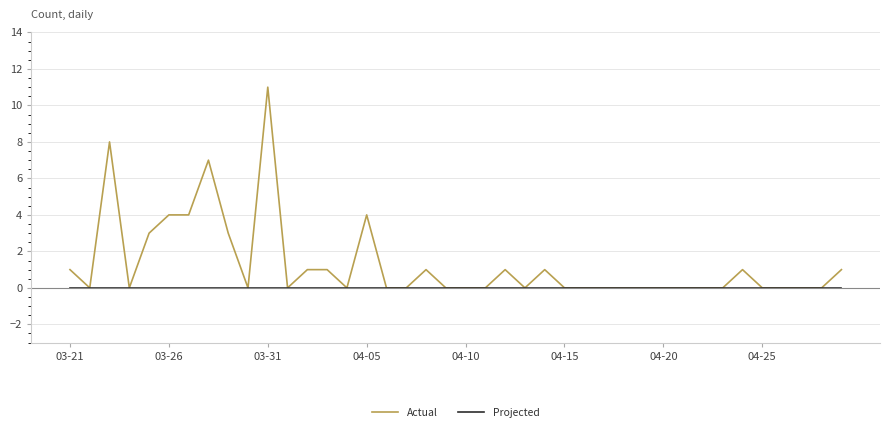

Does the chart have visible grid lines?

Yes